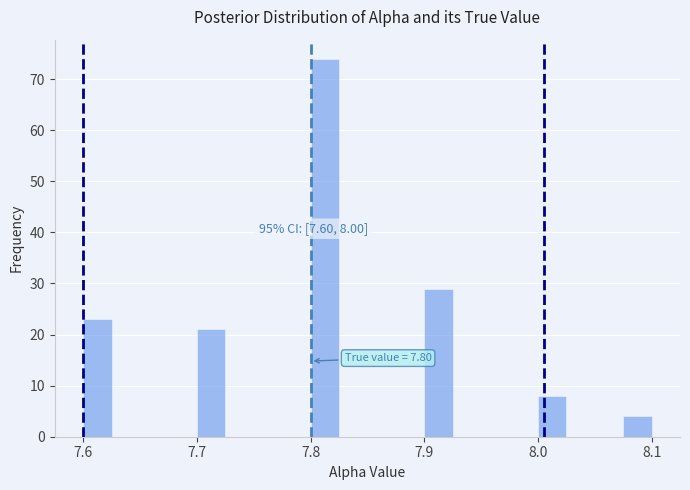

Read against the x-axis, roughly where is the centre of the tallest bar?

7.81